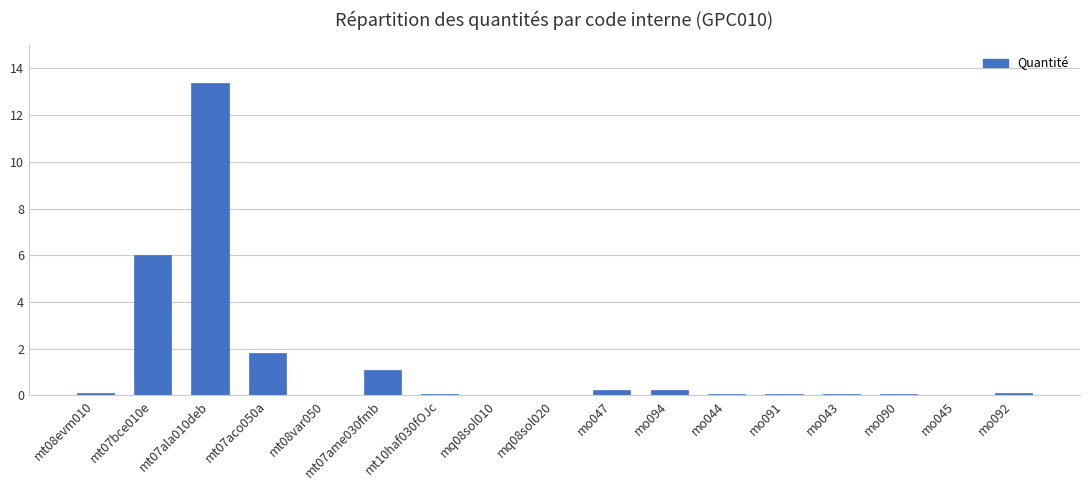

What is the average value?

1.4